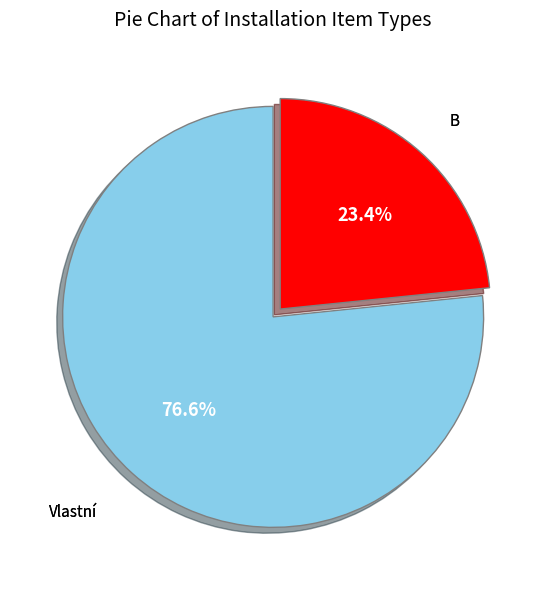

Is there any slice that represents more than half of the pie?

Yes